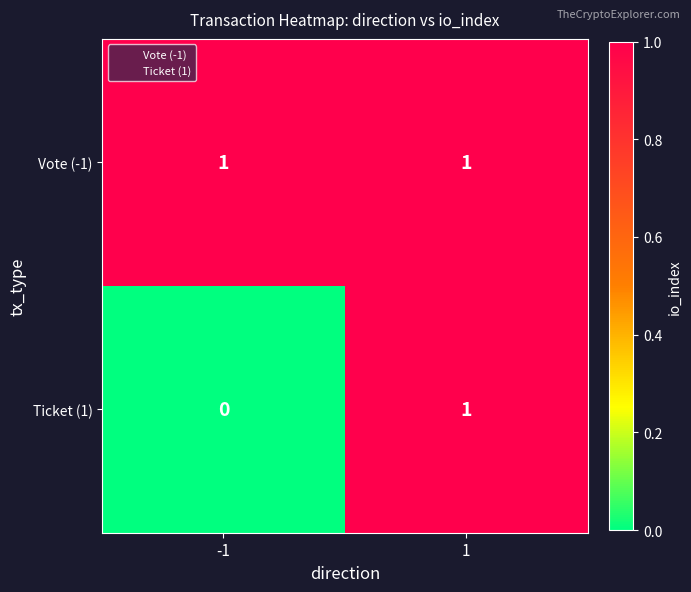

The Vote (-1) series shows 1 at -1. True or false?

True